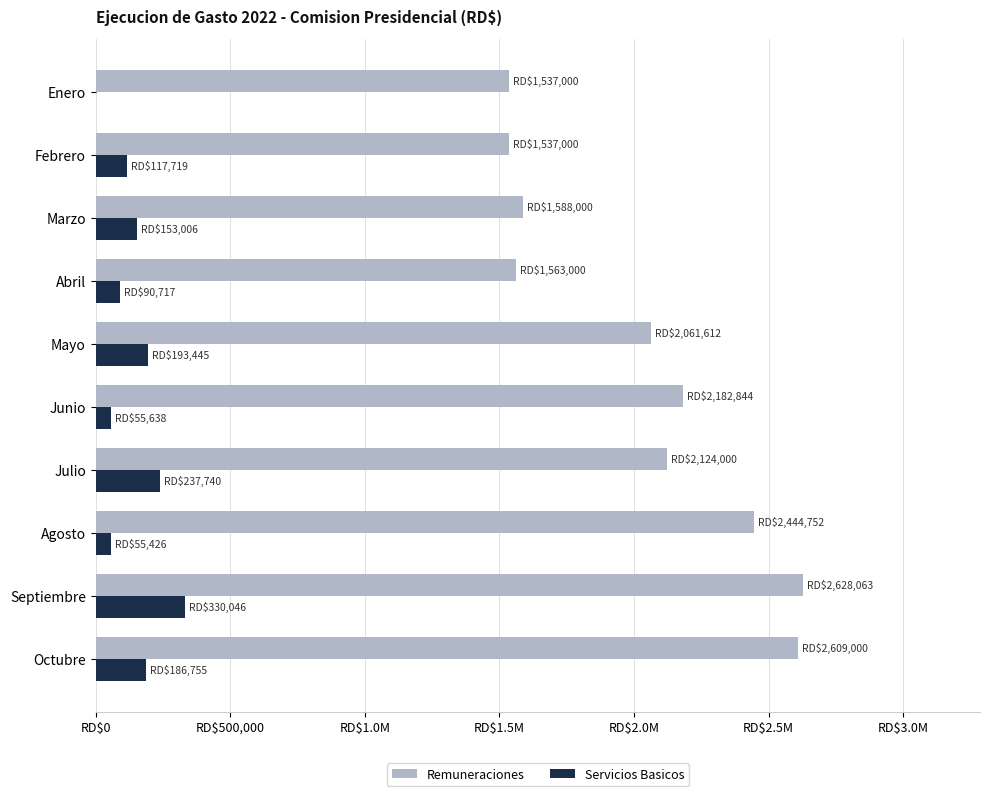

What is the difference between the second highest and second lowest values in the Remuneraciones series?

1072000.0